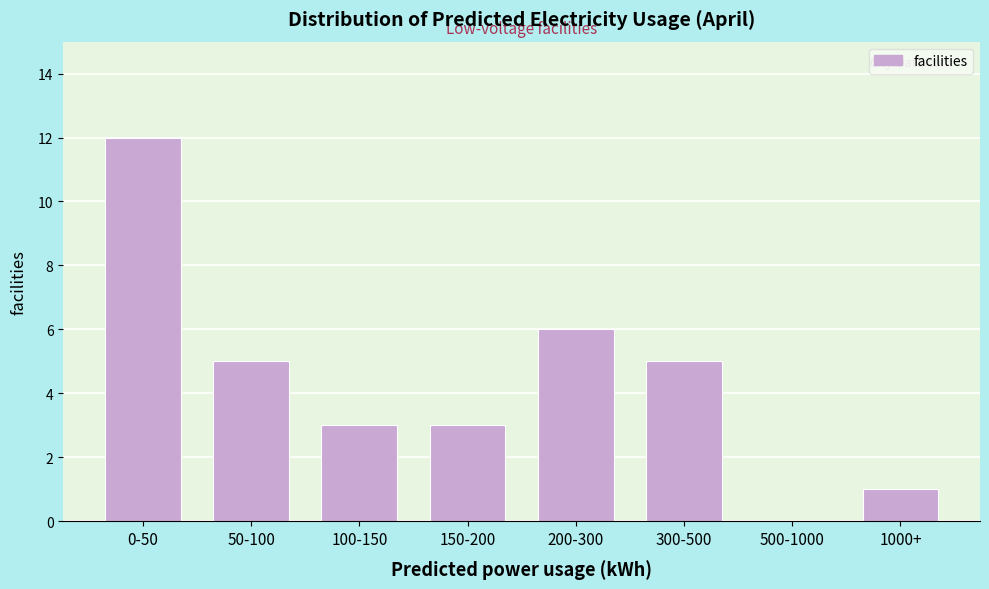

Reading right to left, list all the values displayed in this chart.

1000+=1	500-1000=0	300-500=5	200-300=6	150-200=3	100-150=3	50-100=5	0-50=12